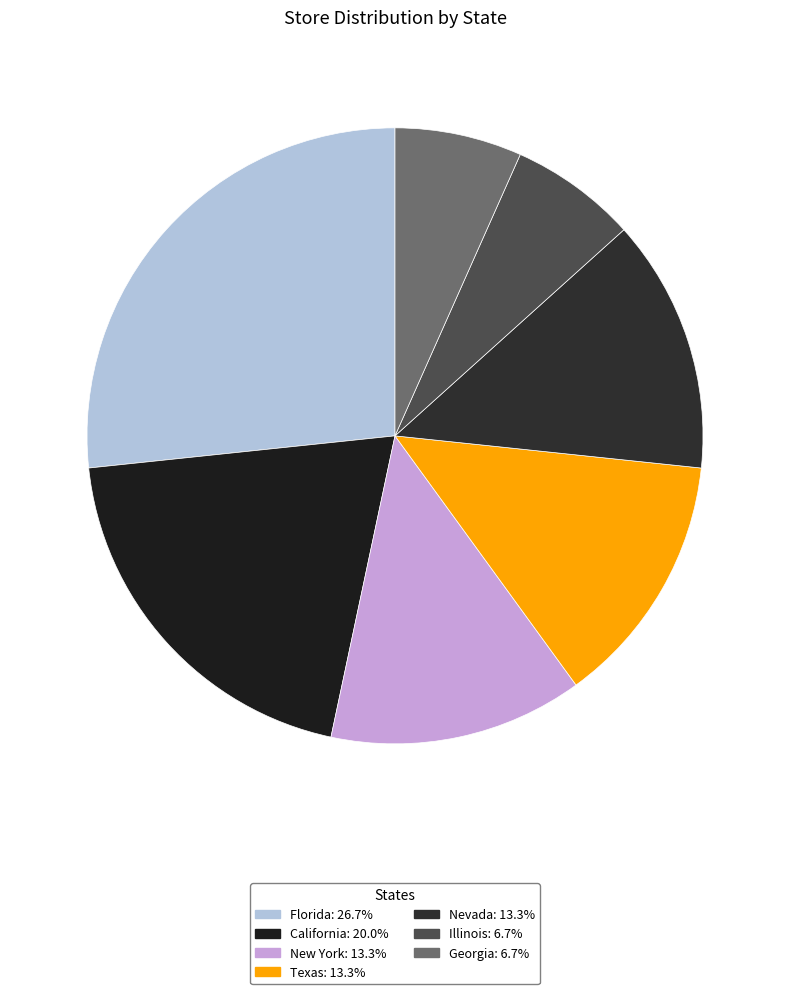

To the nearest percent, what percentage of the pie is Illinois?

7%